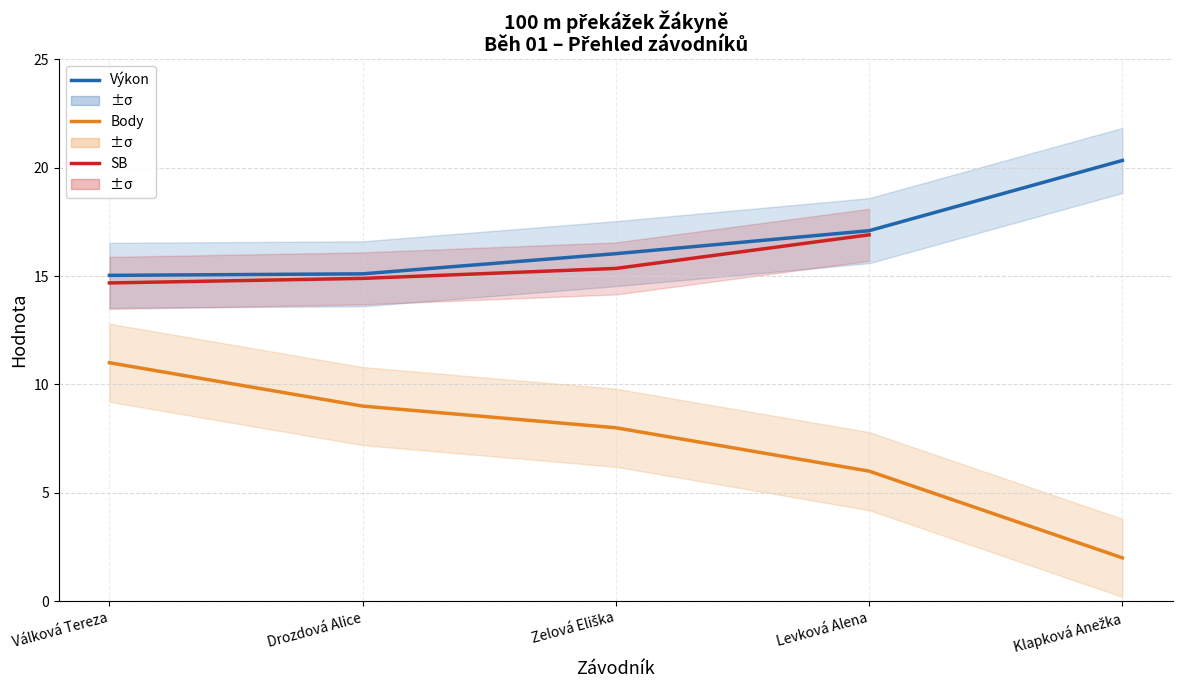

At which label does SB first exceed 15?

Zelová Eliška